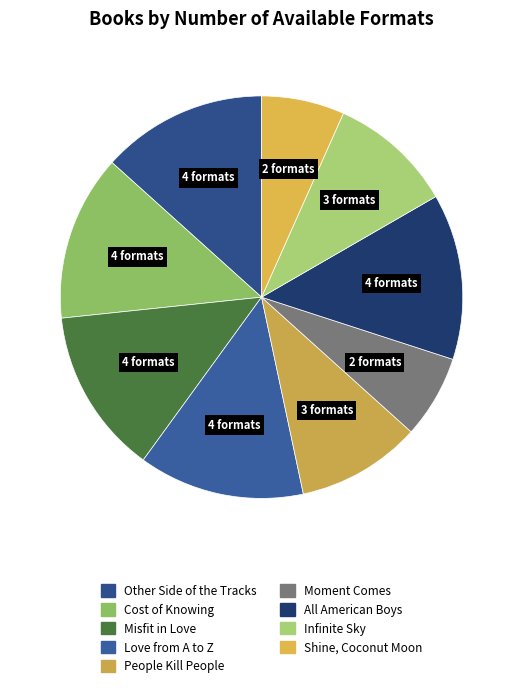

How many segments does this pie chart have?

9